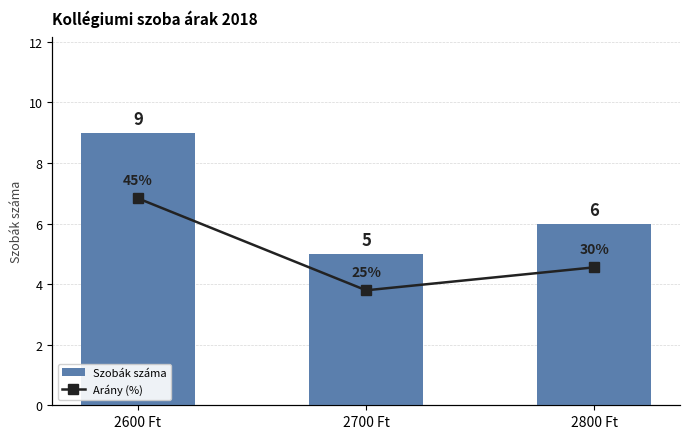

Reading left to right, extract all data points from this chart.

Szobák száma: 2600 Ft=9	2700 Ft=5	2800 Ft=6
Arány (%): 2600 Ft=45	2700 Ft=25	2800 Ft=30